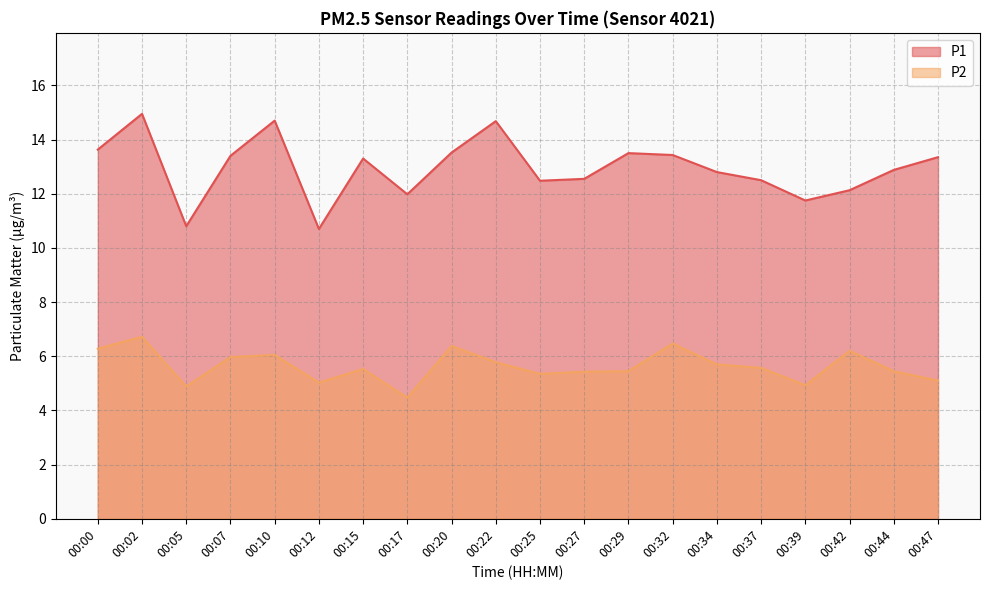

True or false: P2 and P1 intersect in this chart.

False